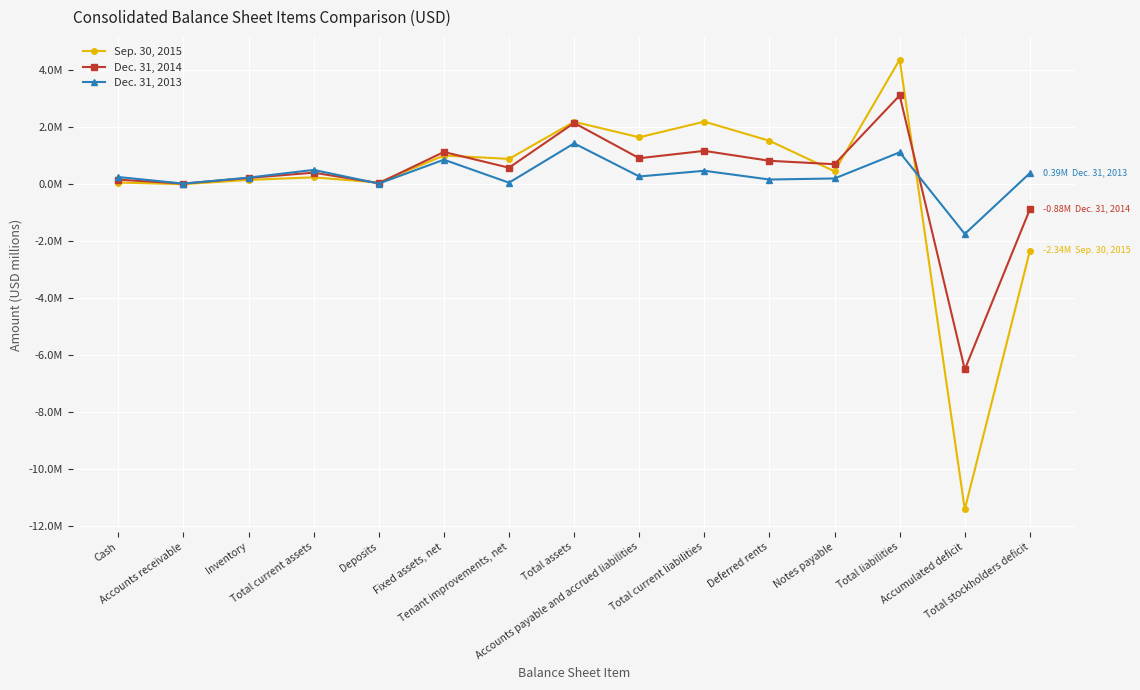

Where is the first local maximum for Sep. 30, 2015?

Total current assets